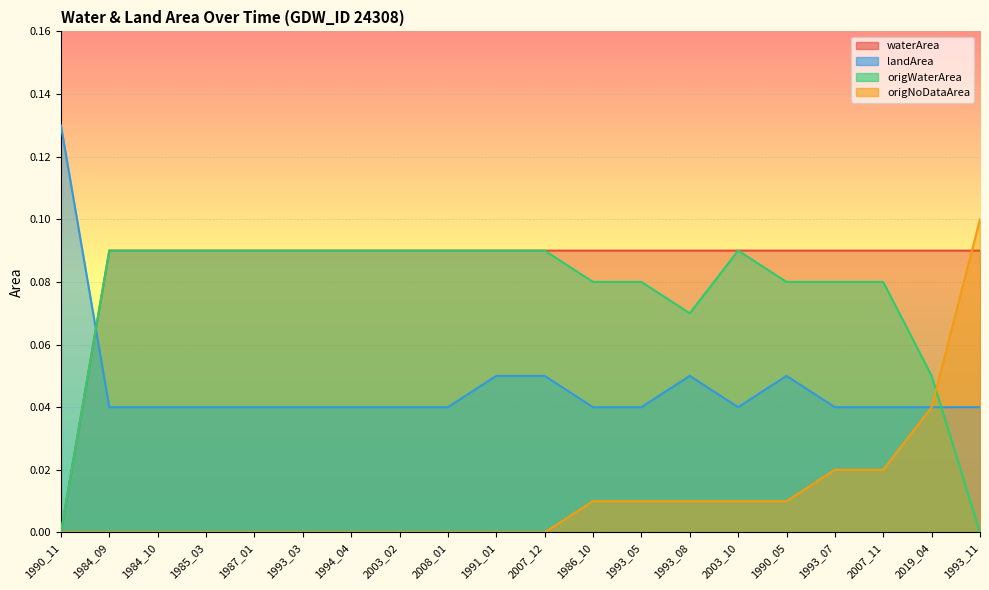

Which series has the largest total across all categories?

waterArea